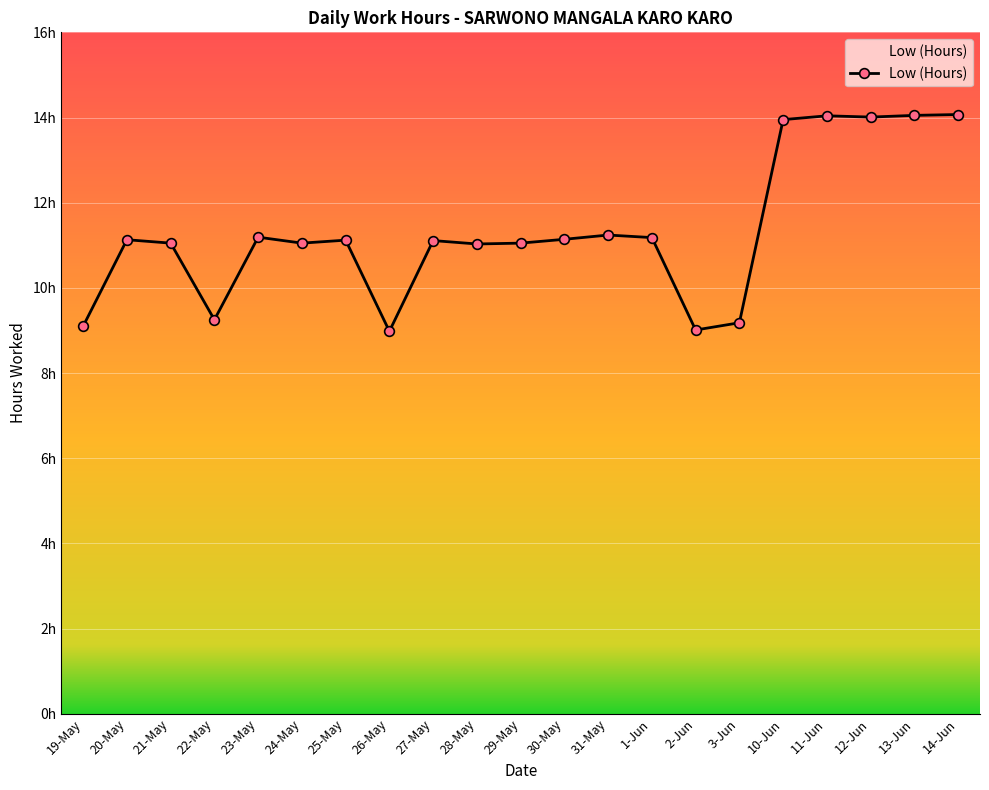

Is this an area chart (filled region under the line)?

Yes